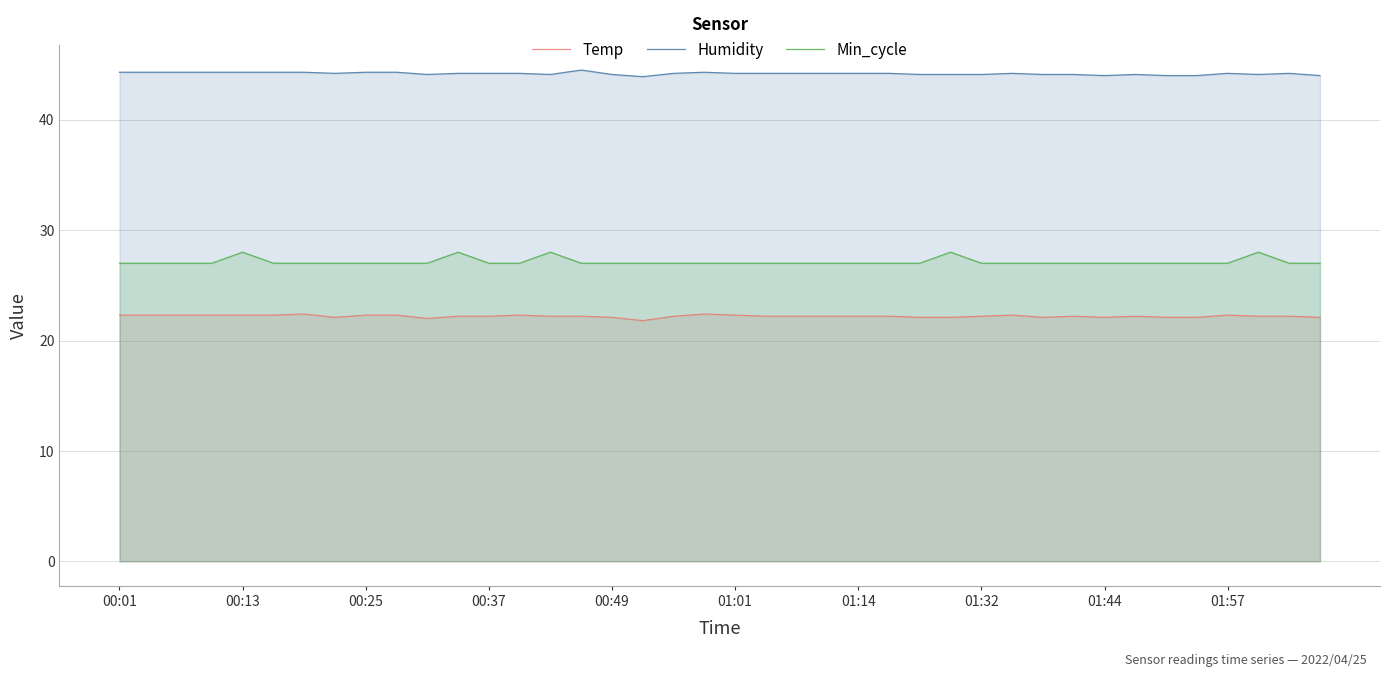

What is the average value of the Temp series?

22.2